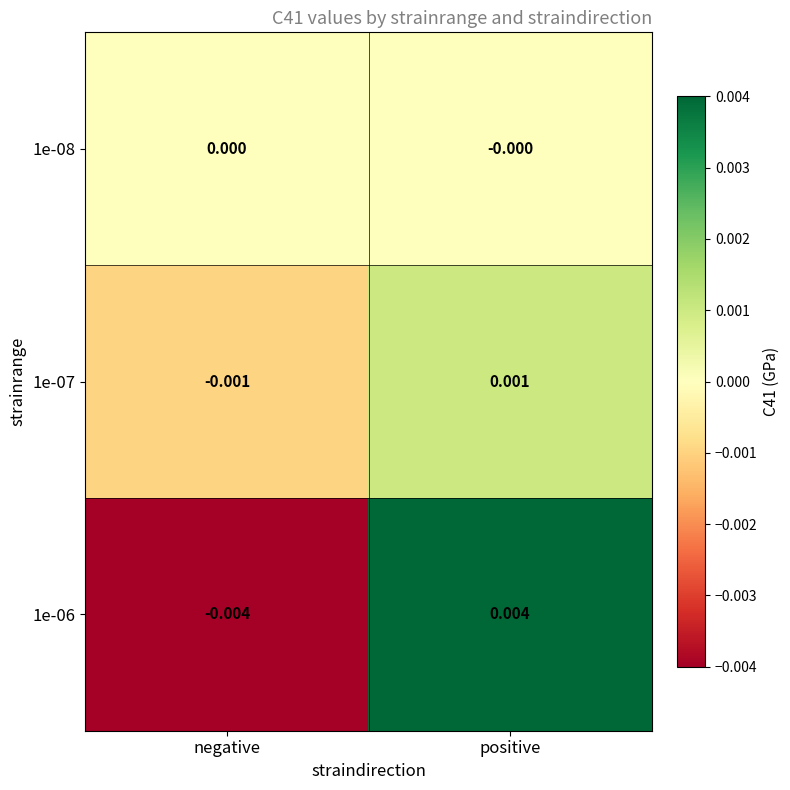

Is the value of 1e-06 at negative greater than the value of 1e-07 at positive?

No